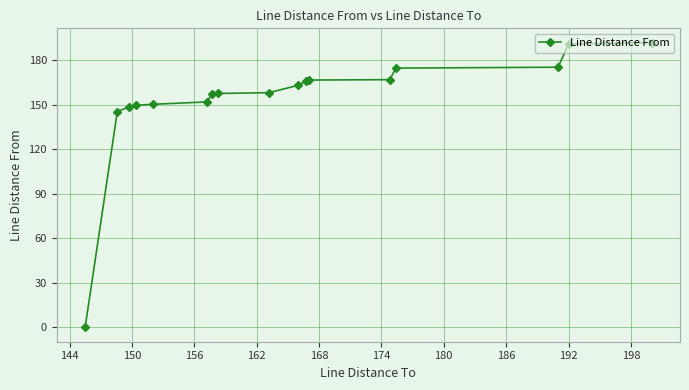

How many positive values are there?

16